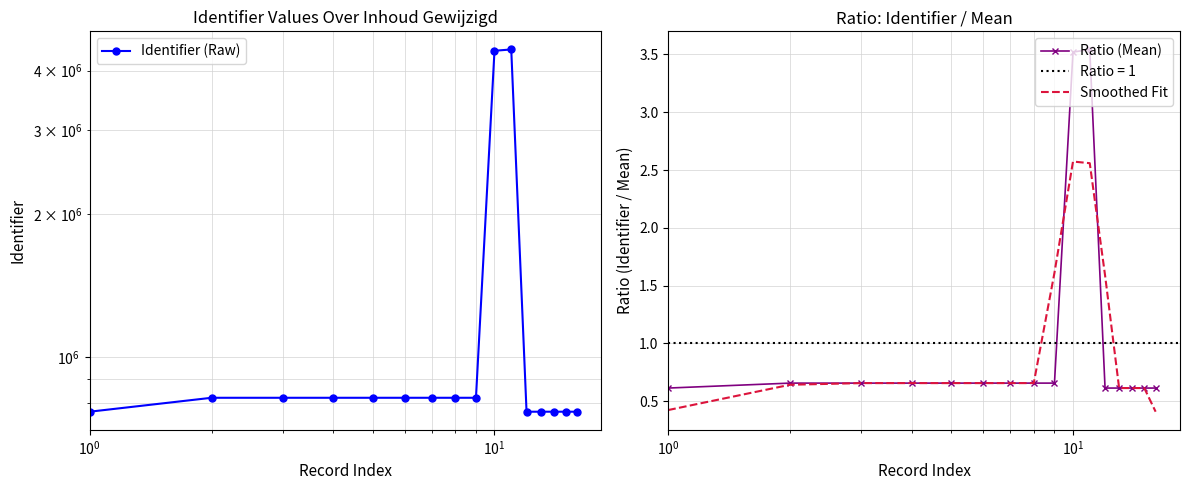

The value of Smoothed Fit at 8 is 0.4. True or false?

False